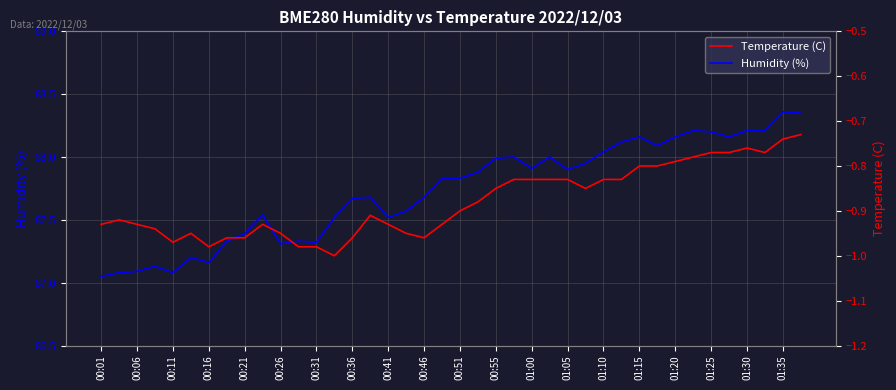

What is the average value of the Temperature (C) series?

-0.9